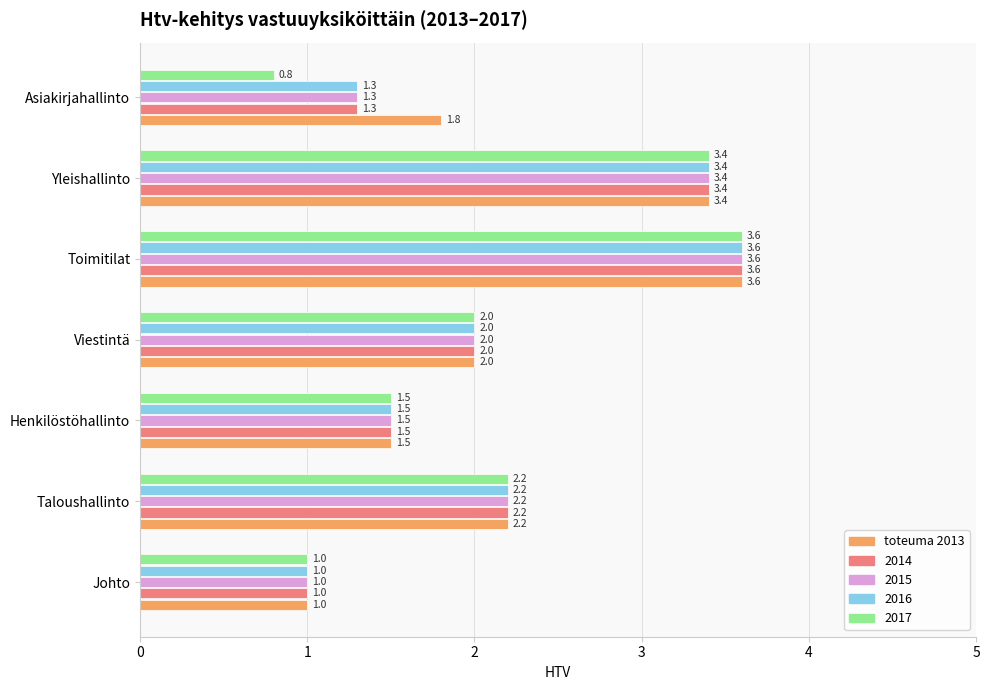

What is the smallest value displayed?

0.8